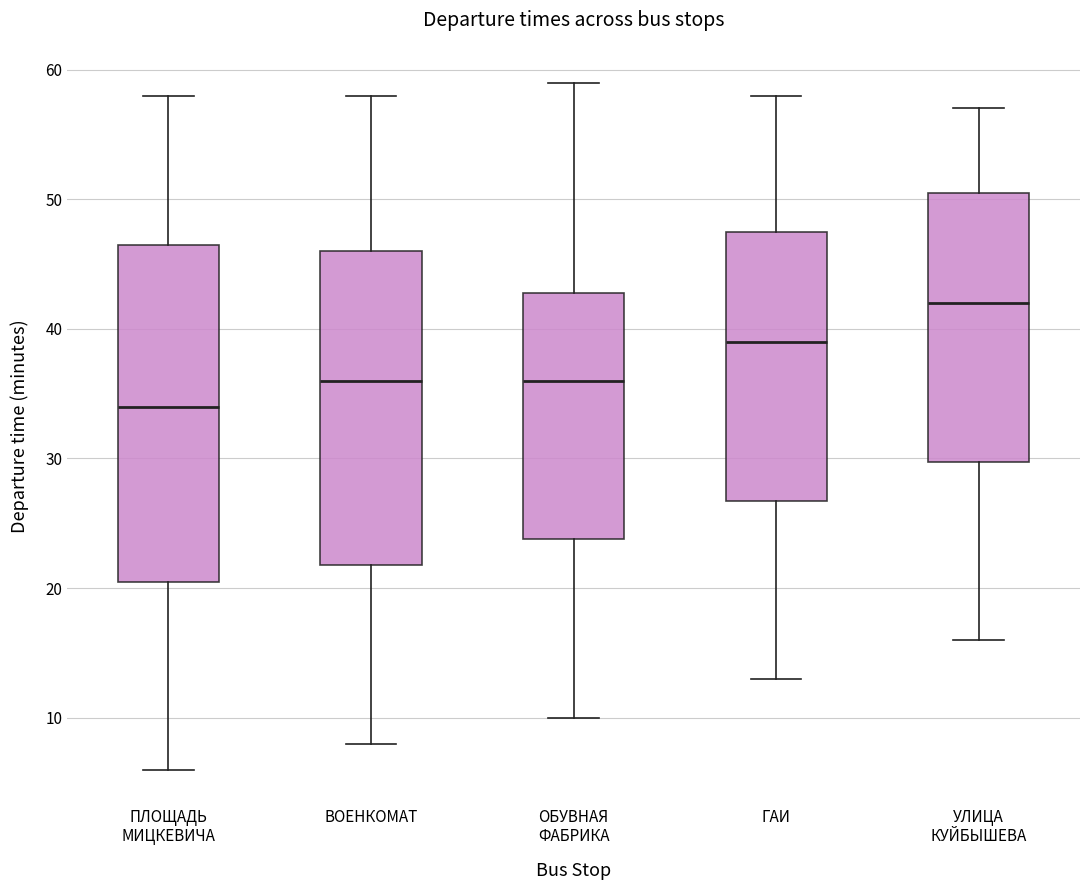

Which box's median line is the lowest?

ПЛОЩАДЬ МИЦКЕВИЧА